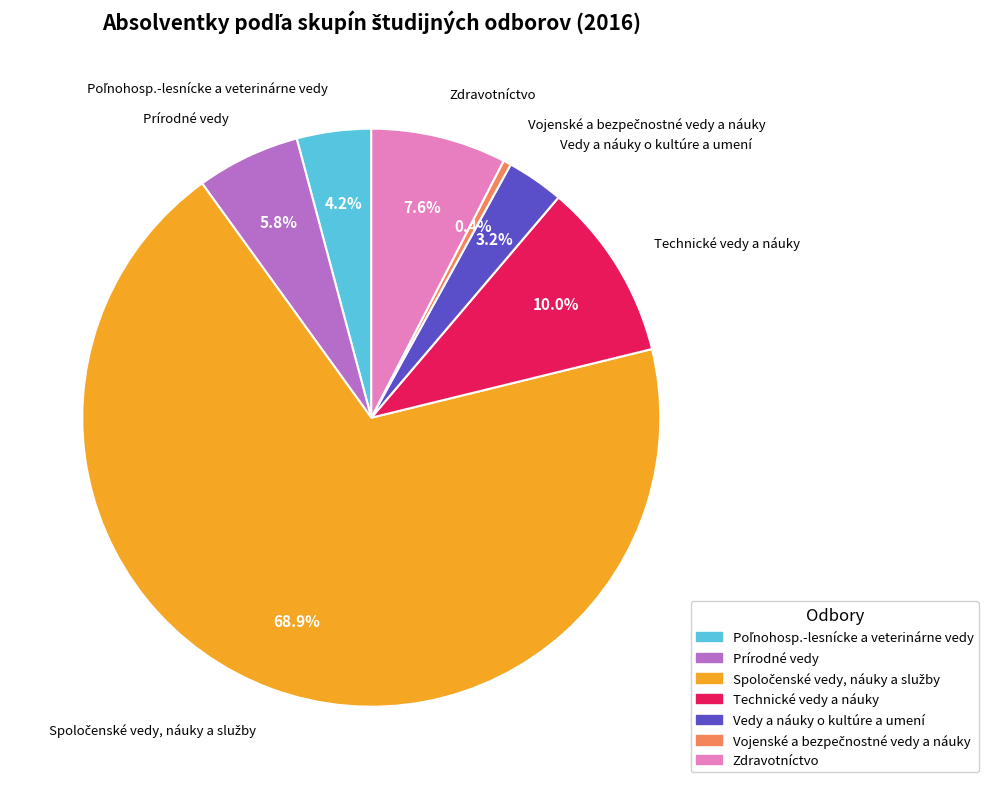

Is there any slice that represents more than half of the pie?

Yes